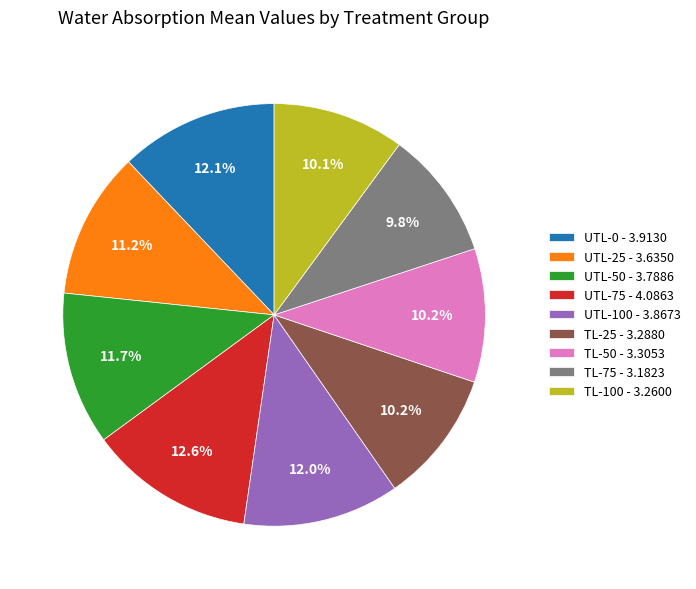

Which has a higher value, UTL-100 - 3.8673 or TL-75 - 3.1823?

UTL-100 - 3.8673